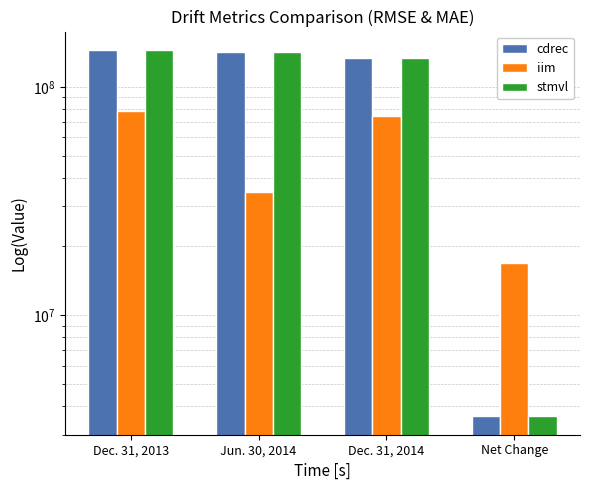

What position from the right is Dec. 31, 2013?

4